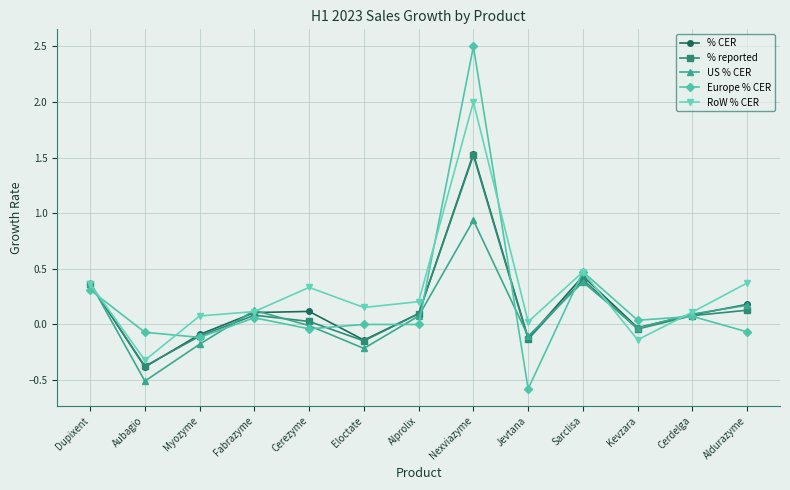

Where is the first local minimum for % CER?

Aubagio